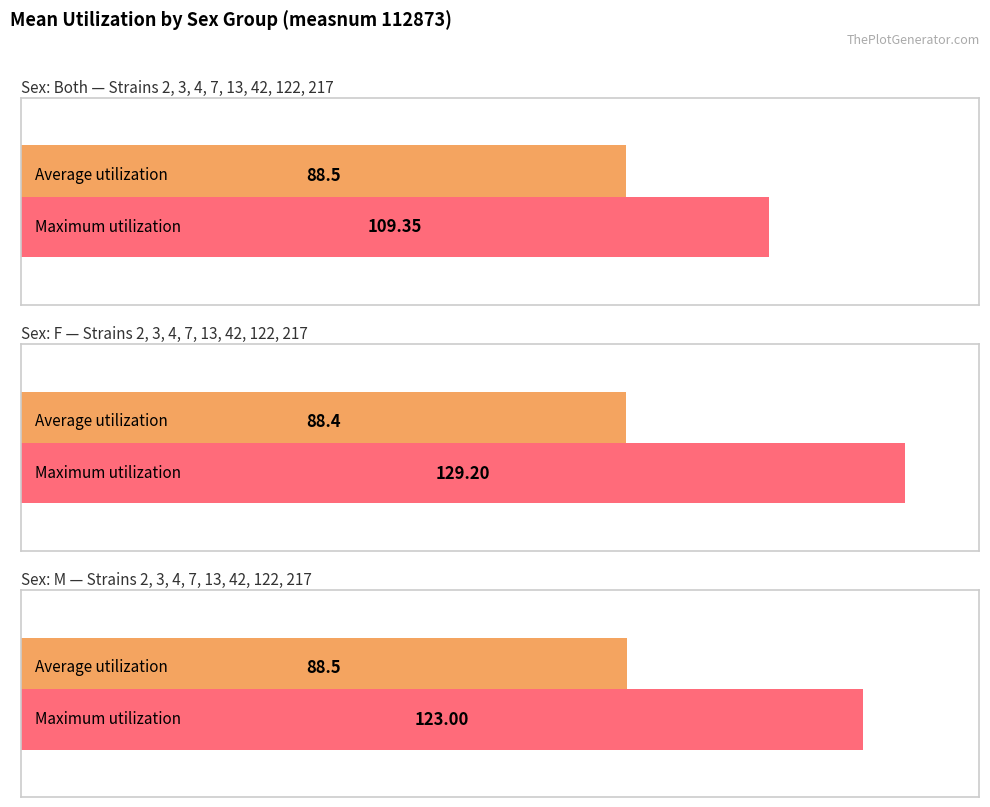

Does the chart contain stacked bars?

No